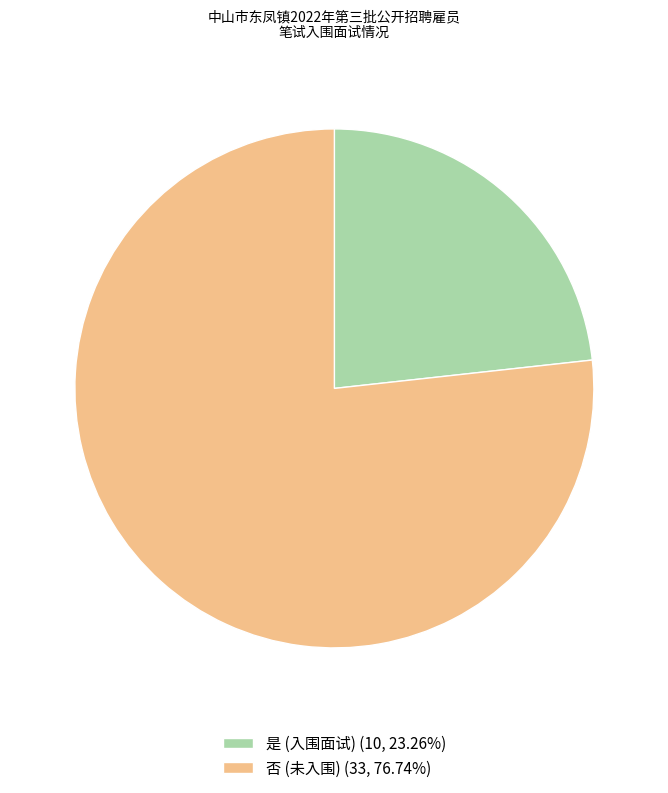

Do 是 (入围面试) (10, 23.26%) and 否 (未入围) (33, 76.74%) together represent more than half of the pie?

Yes